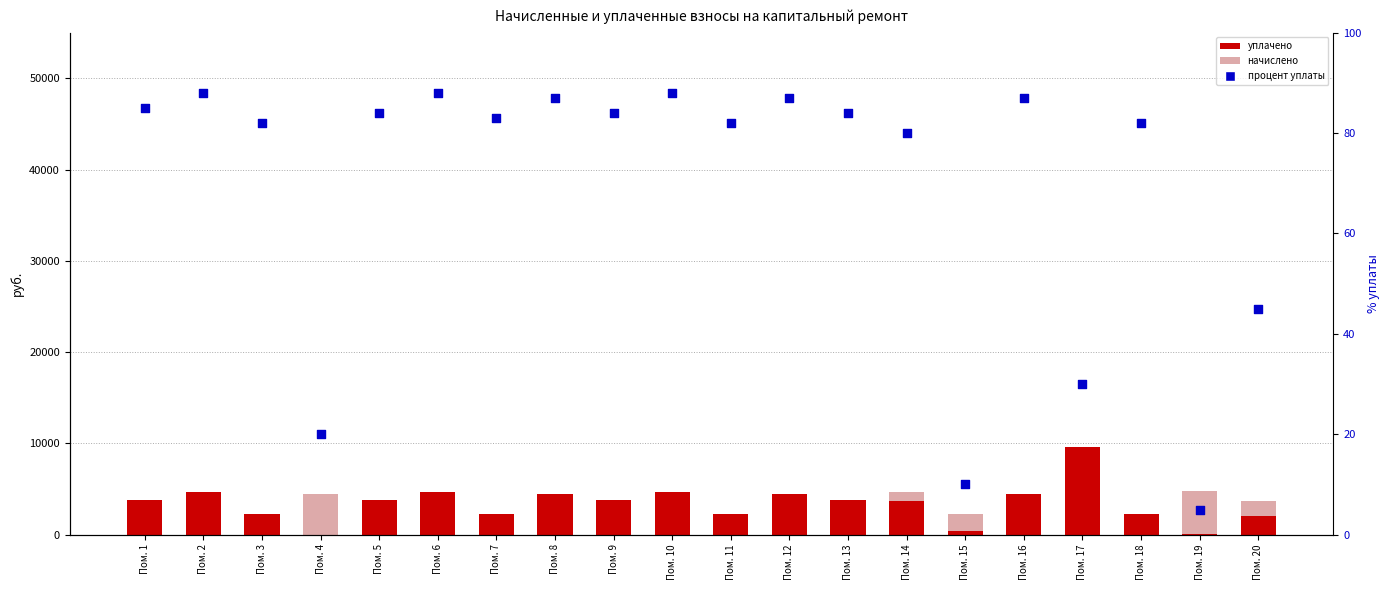

What are all the series names shown in the legend?

начислено, уплачено, процент уплаты